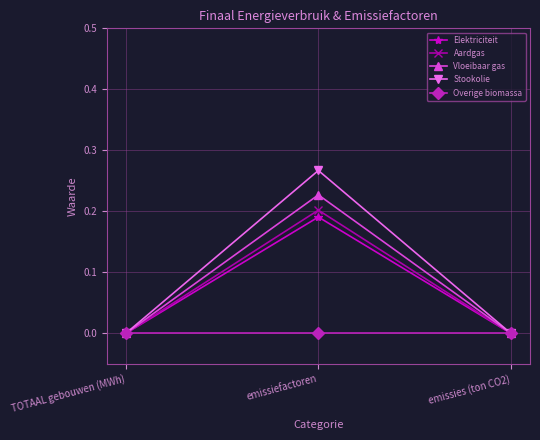

Between TOTAAL gebouwen (MWh) and emissiefactoren, which series saw the biggest shift?

Stookolie